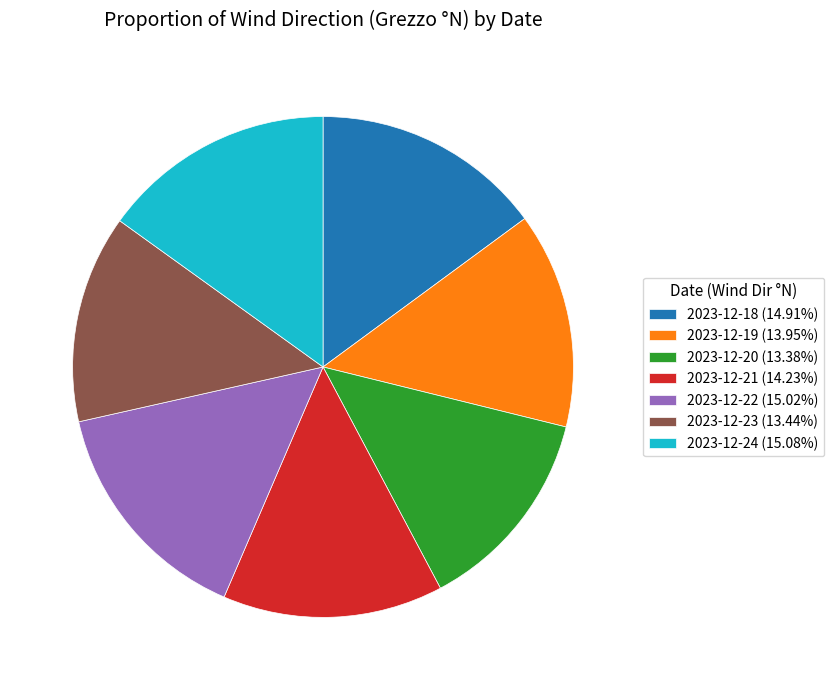

Does 2023-12-21 account for over 50% of the chart?

No